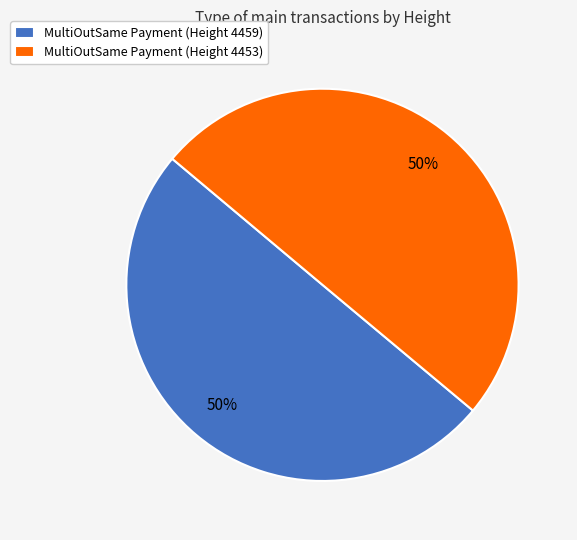

What is the ratio of the value at MultiOutSame Payment (Height 4459) to the value at MultiOutSame Payment (Height 4453)?

1.0